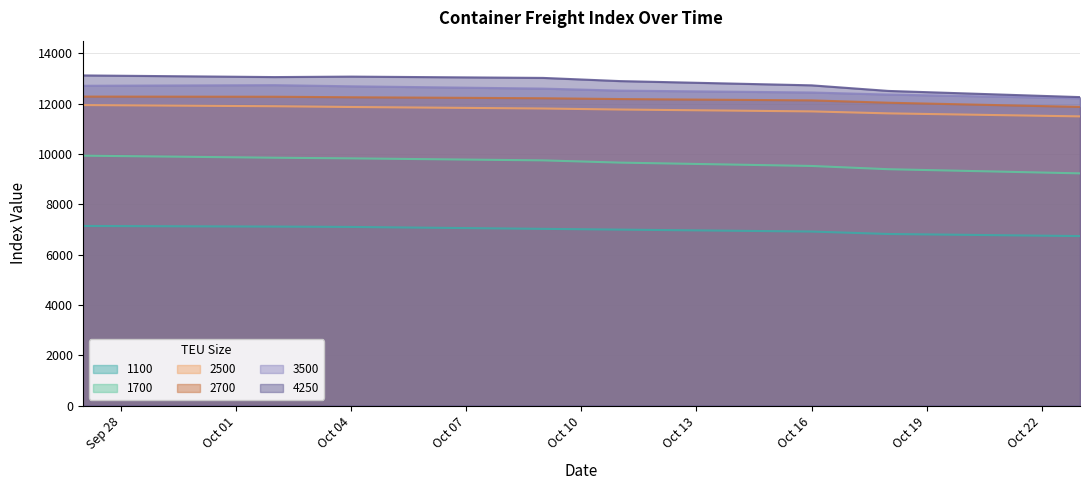

True or false: 2500 and 1100 intersect in this chart.

False